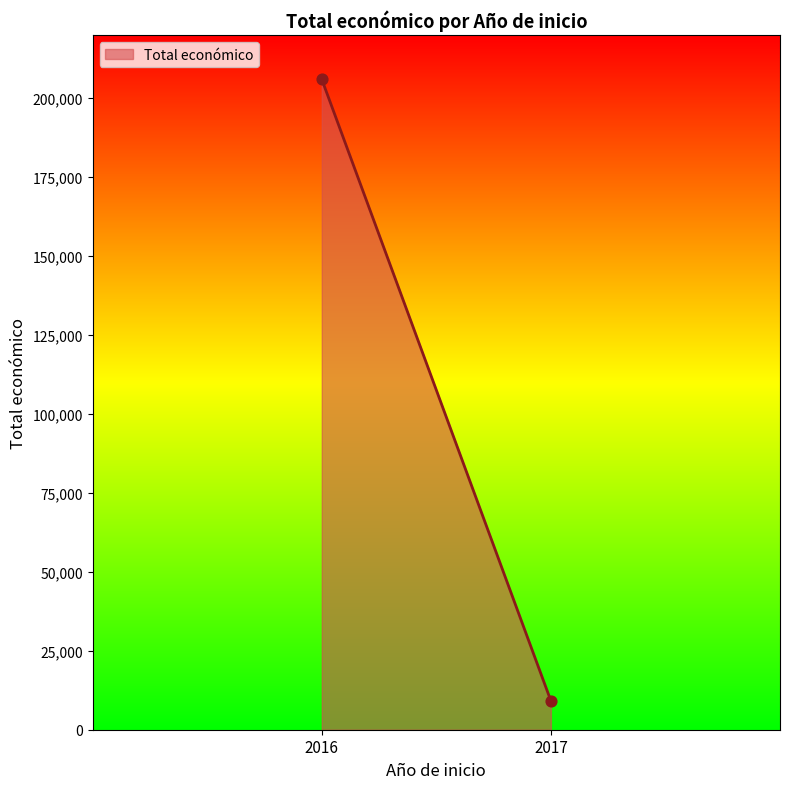

What is the average Y value?

107566